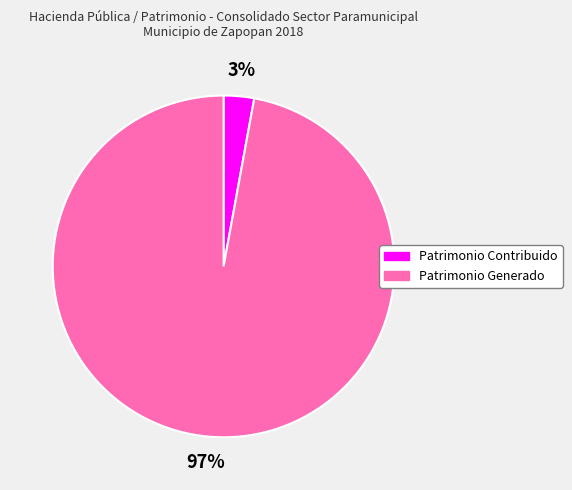

Is there a majority slice in this chart?

Yes